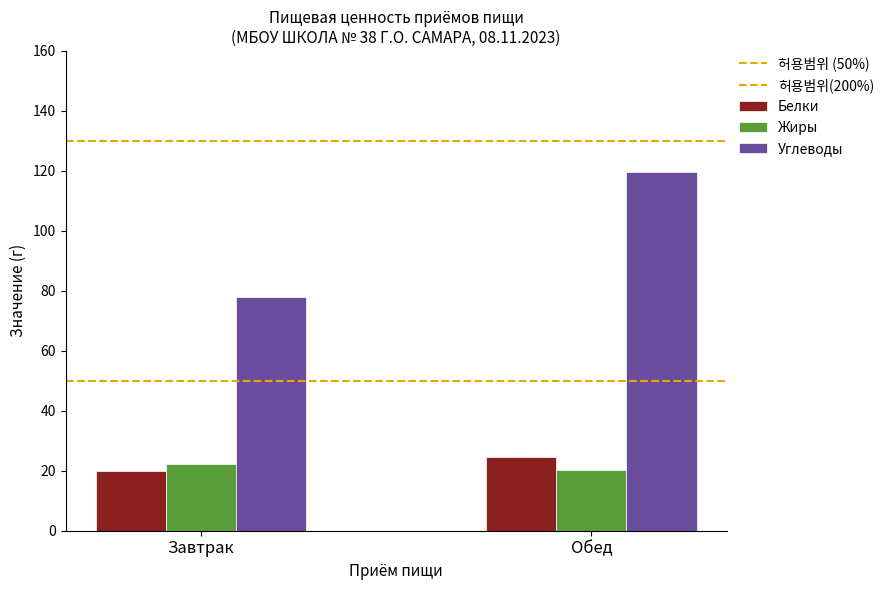

Which series changed the most between Завтрак and Обед?

Углеводы